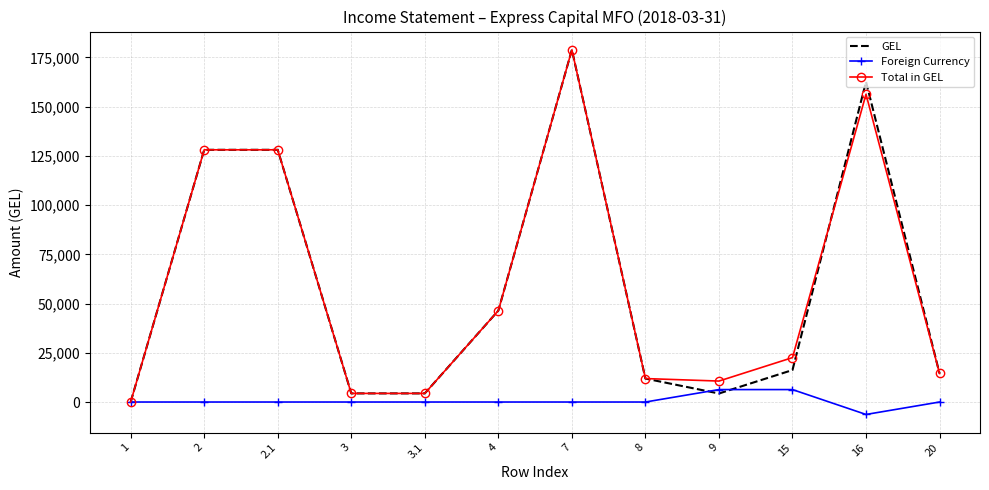

What is the total value across all series at 9?

21288.1